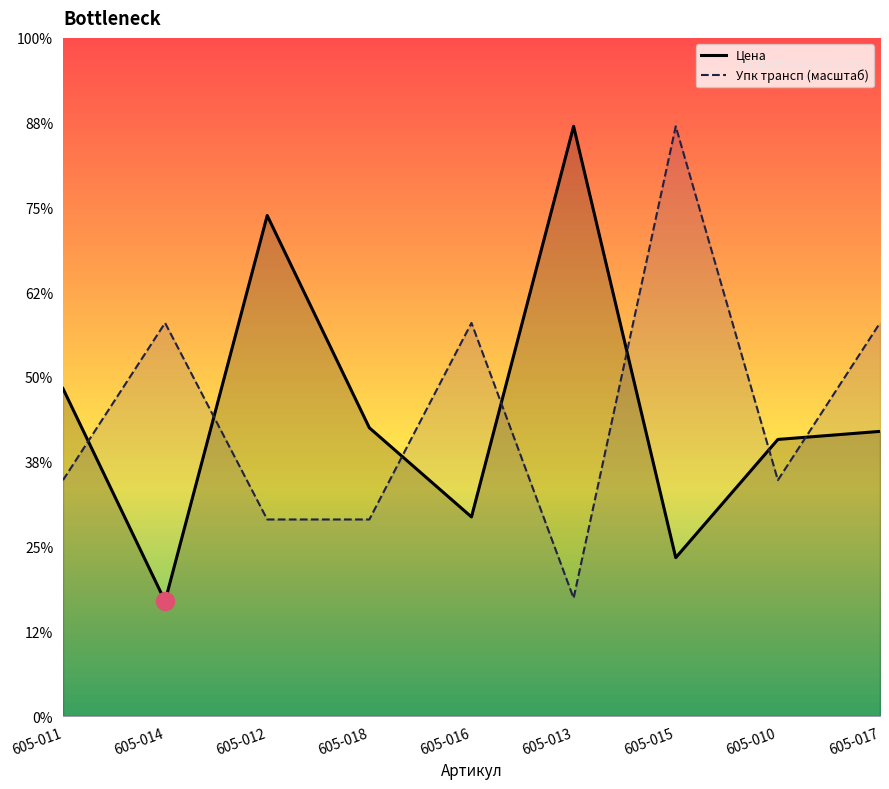

What position from the right is 605-012?

7